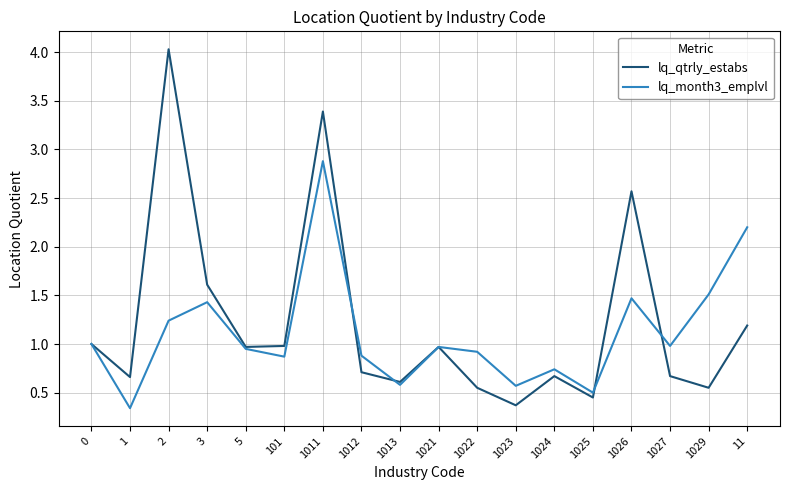

Does the chart display data point markers on the line(s)?

No